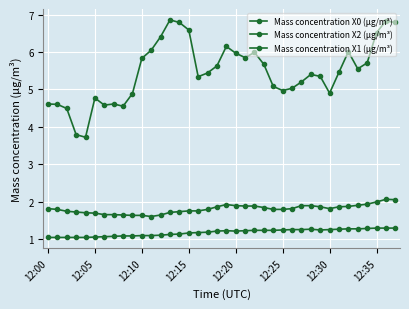

Which category has the lowest value in the Mass concentration X2 (μg/m³) series?

11